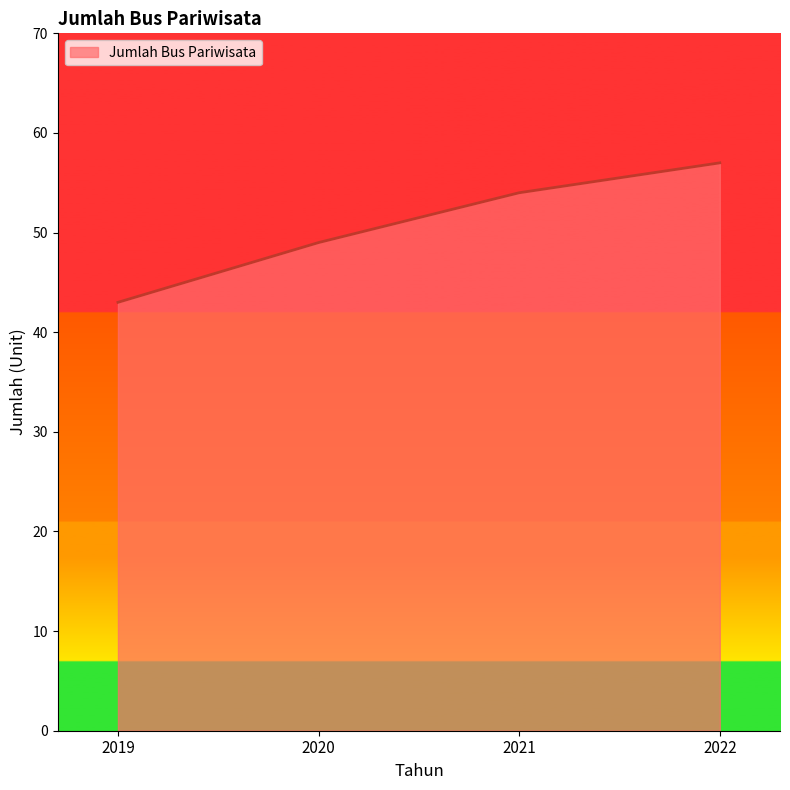

Which label corresponds to the largest value in the chart?

2022